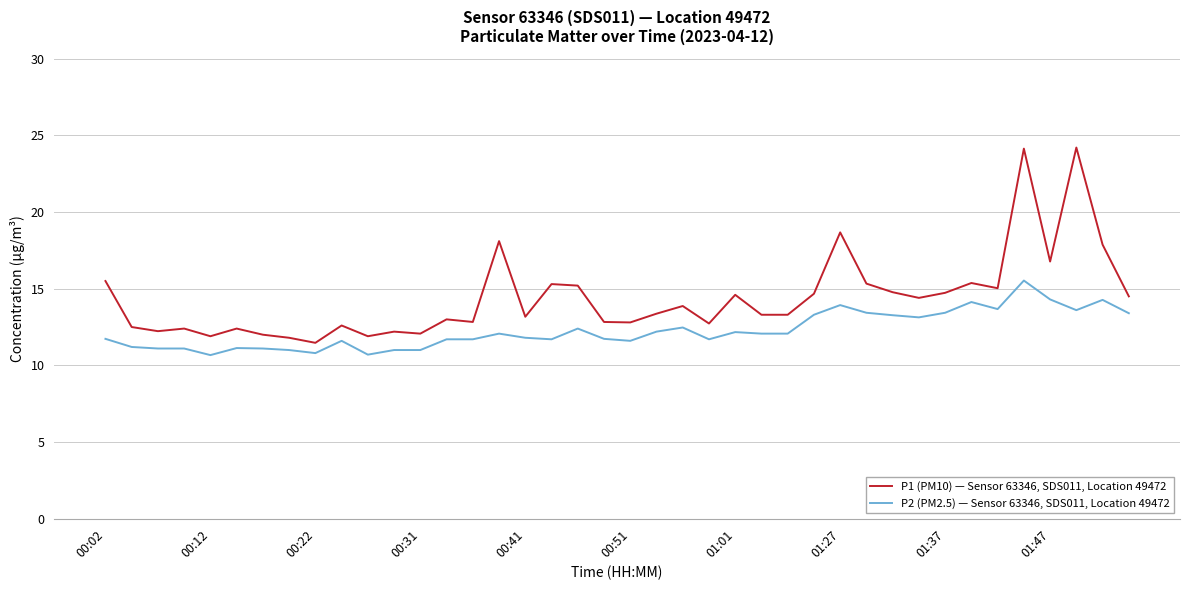

Which series has the largest range (max minus min)?

P1 (PM10) — Sensor 63346, SDS011, Location 49472